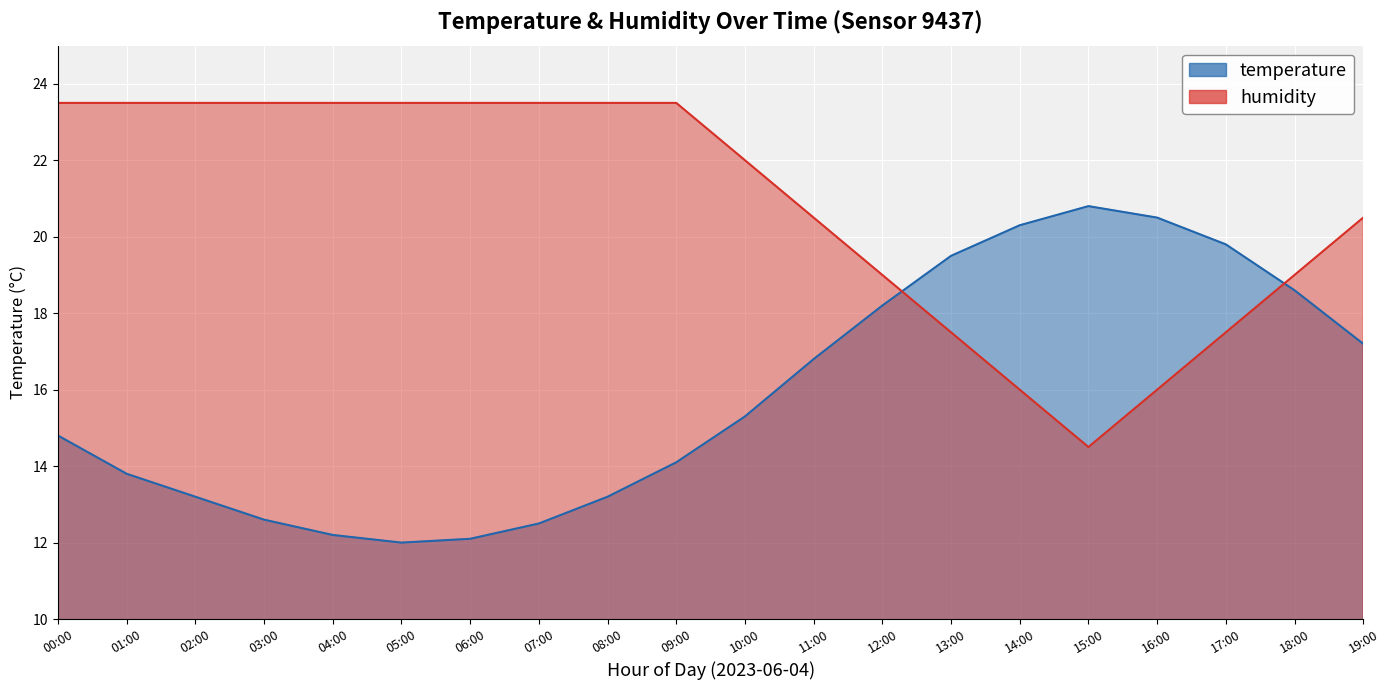

What is the spread (max minus min) of values at 05:00?

11.5